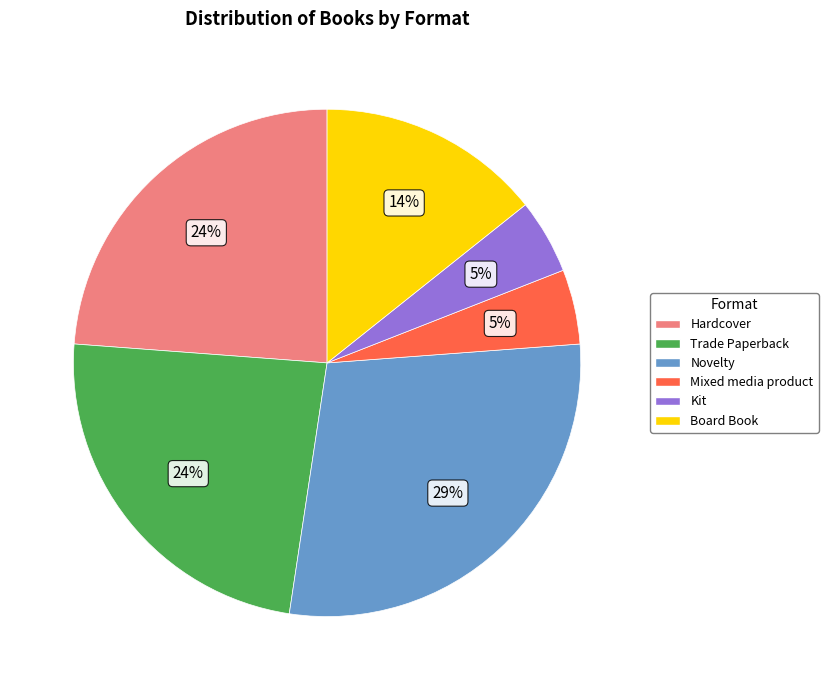

Does Kit represent more than half of the total?

No